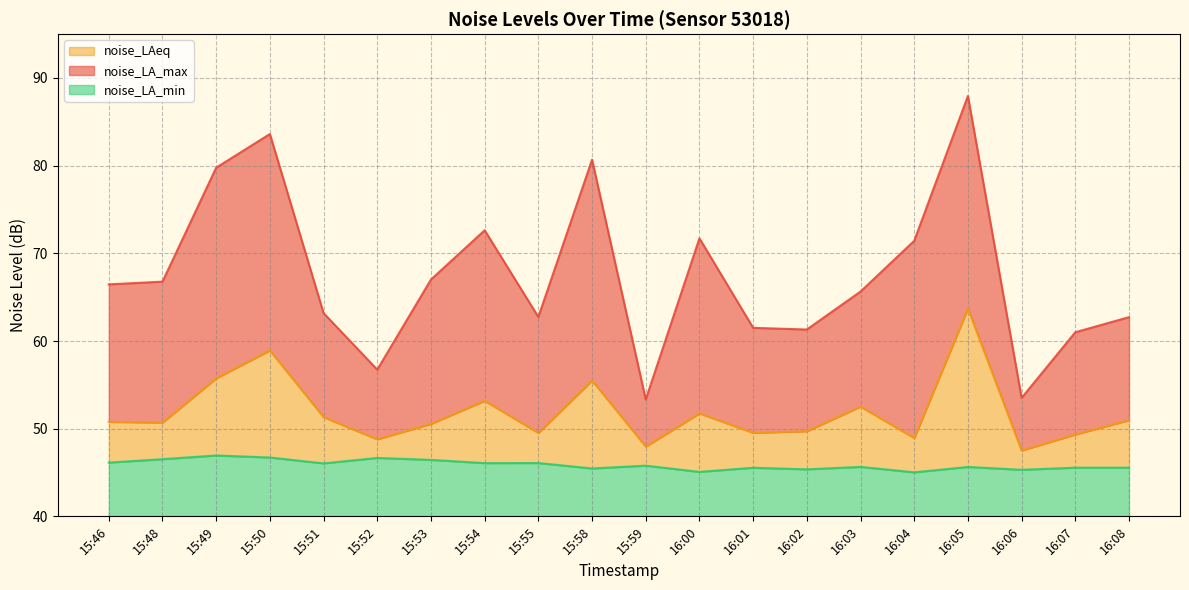

What is the greatest value displayed?

88.0